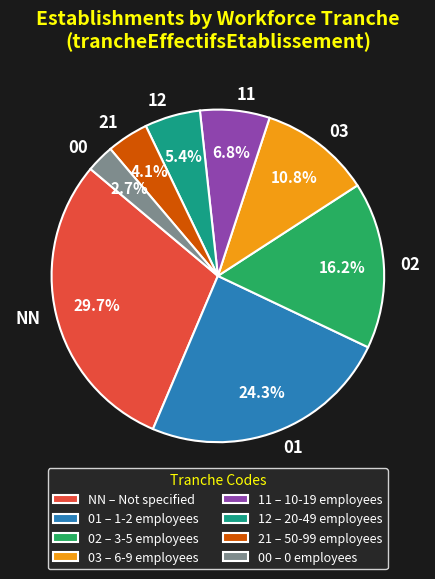

What is the ratio of the value at 01 to the value at 00?

9.0